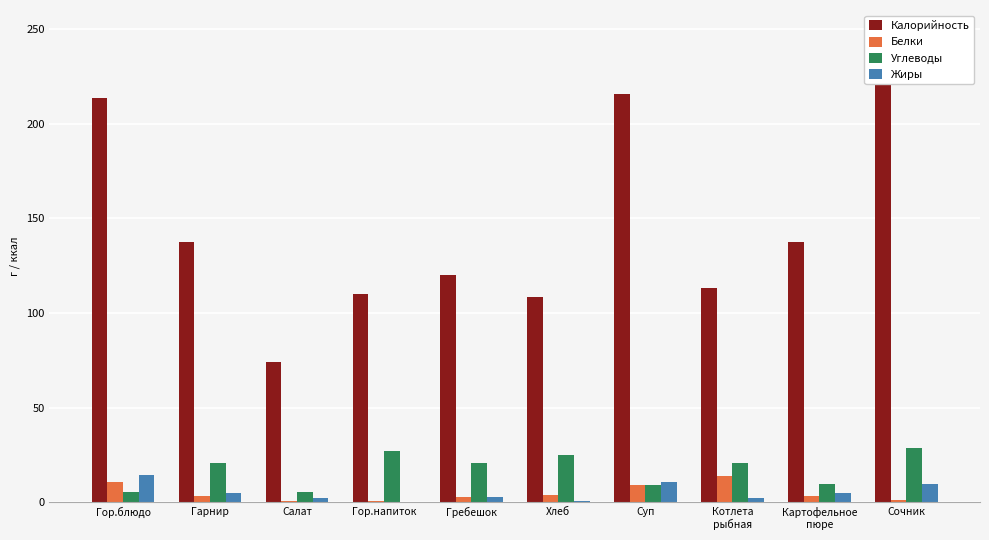

Are the bars horizontal?

No